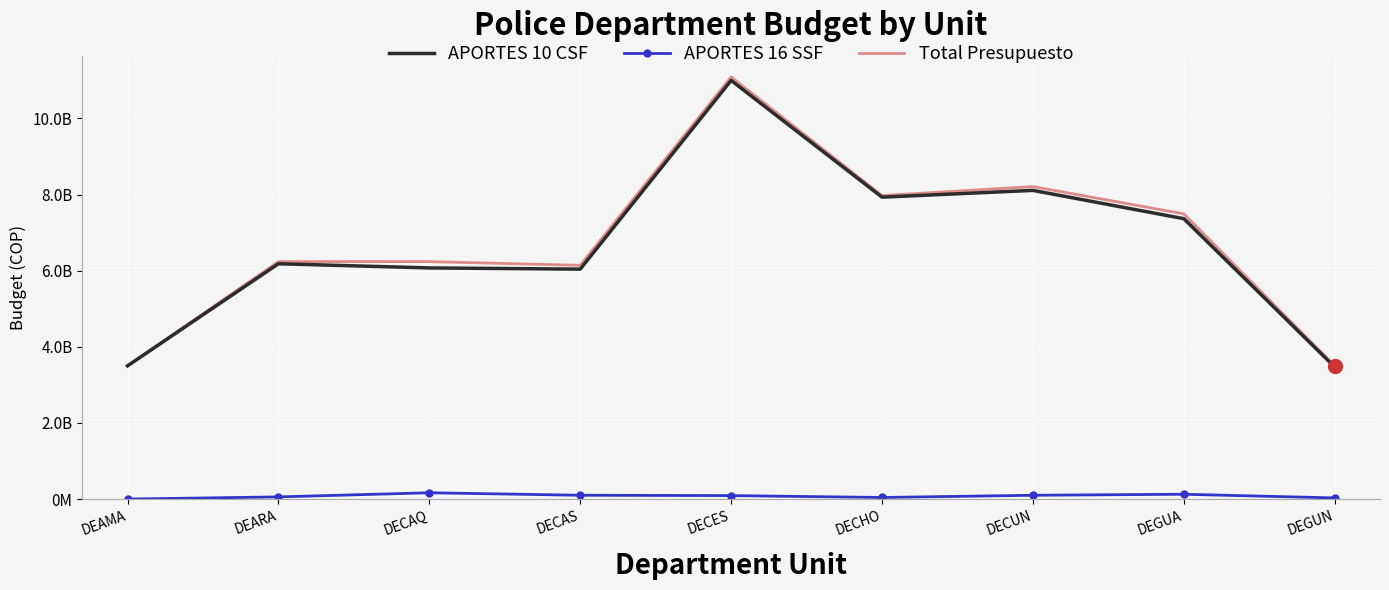

What is the label of the 9th point from the left?

DEGUN